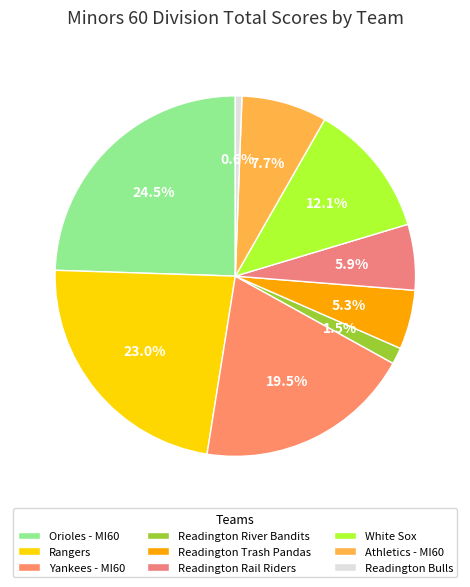

Does Readington River Bandits represent more than half of the total?

No